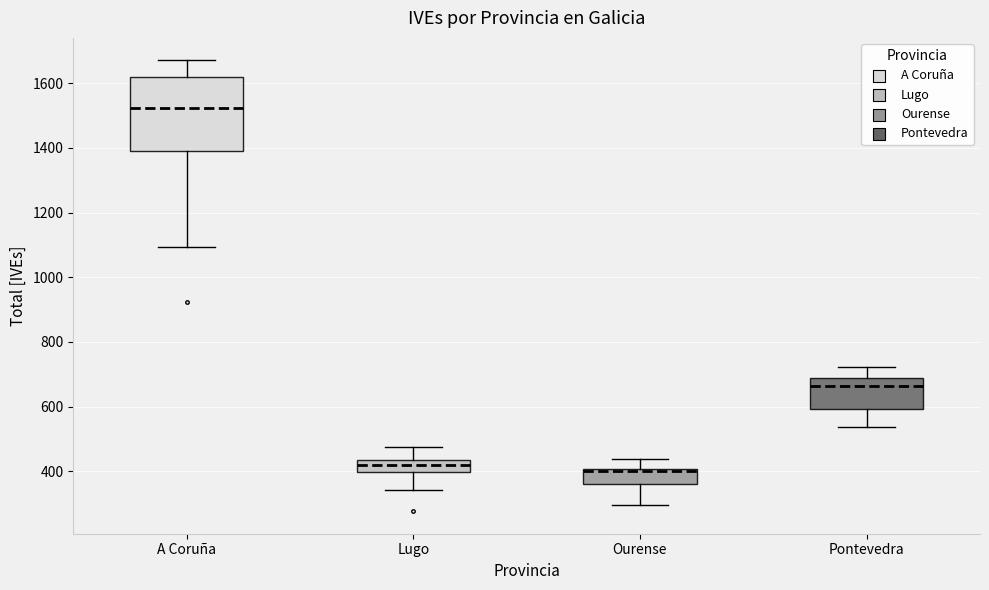

Reading left to right, transcribe this box plot: for each box, give where its median line is, the range the box spans, and where its two whiskers end, as read against the y-axis. The values are not printed on the chart, so give them approximately, as read against the axis.

A Coruña: median 1520, box 1400 to 1620, whiskers 1100 to 1680
Lugo: median 420, box 400 to 440, whiskers 340 to 480
Ourense: median 400 (drawn on the box's upper edge), box 360 to 400, whiskers 300 to 440
Pontevedra: median 660, box 600 to 680, whiskers 540 to 720